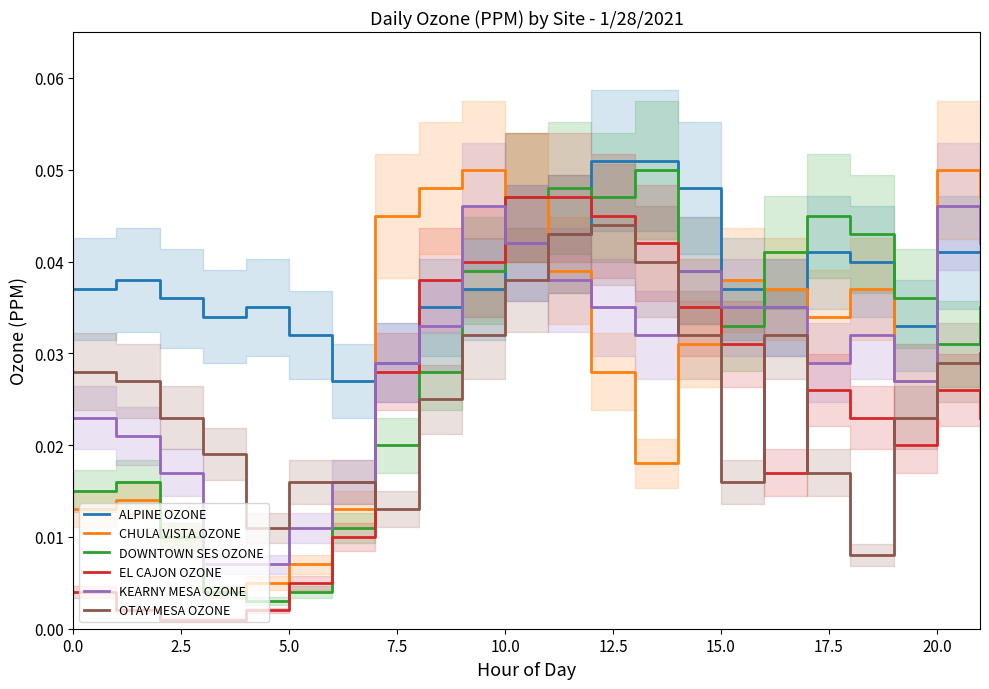

True or false: ALPINE OZONE has more than 2 points higher than both neighbors.

True